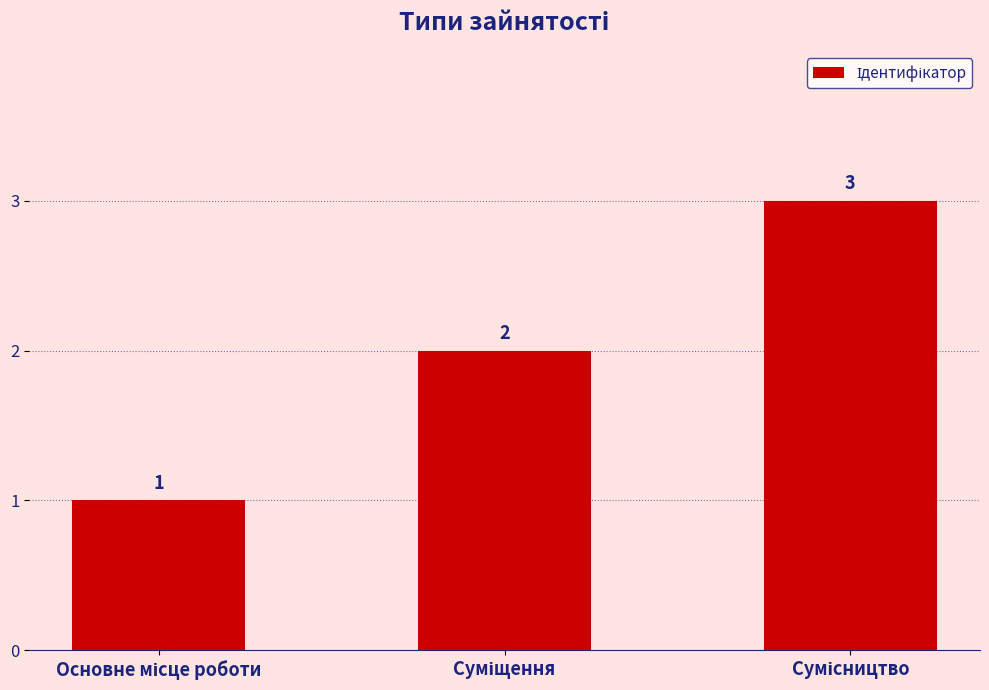

Count the values in the range 1 to 3.

3